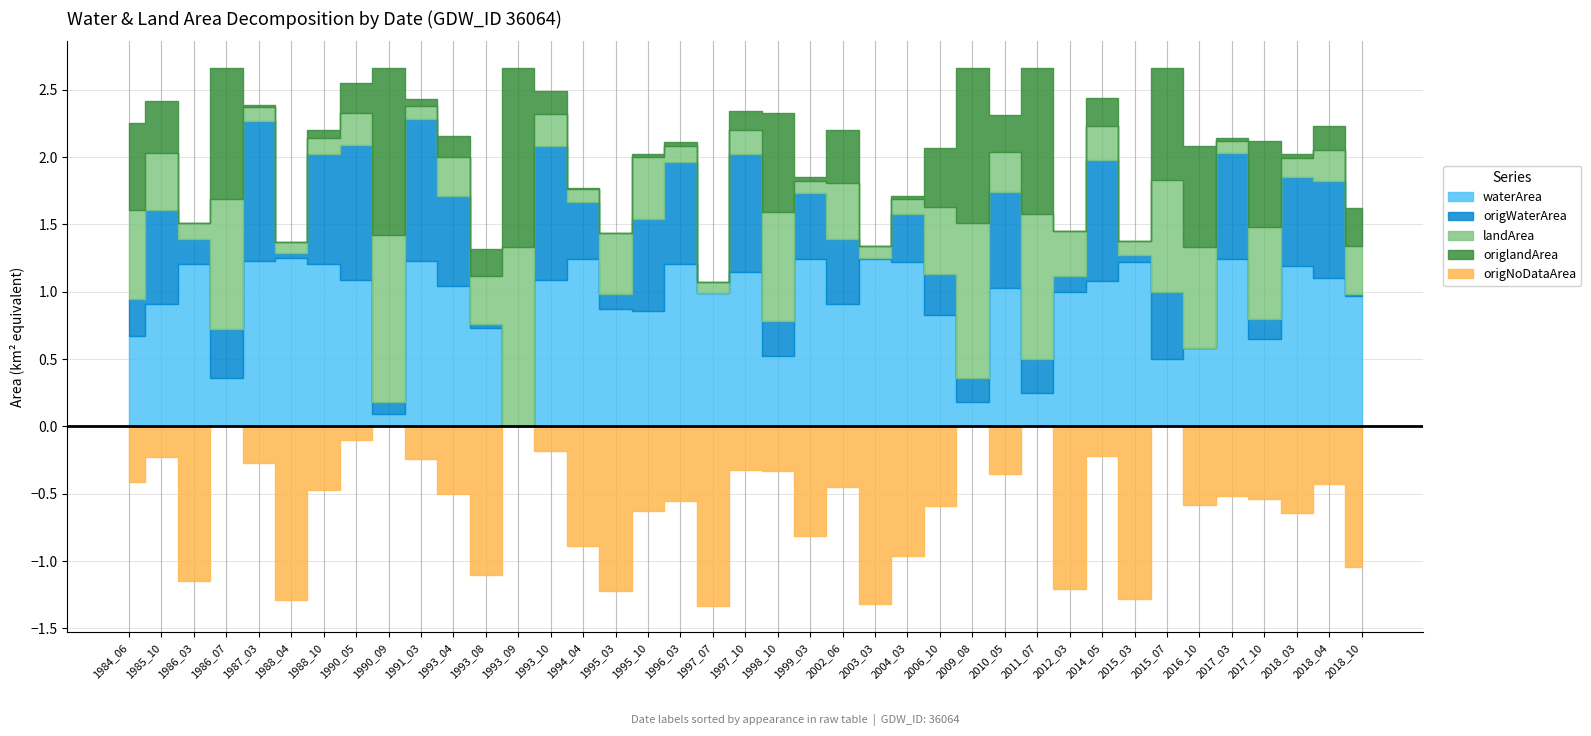

Count the number of data series in this chart.

5